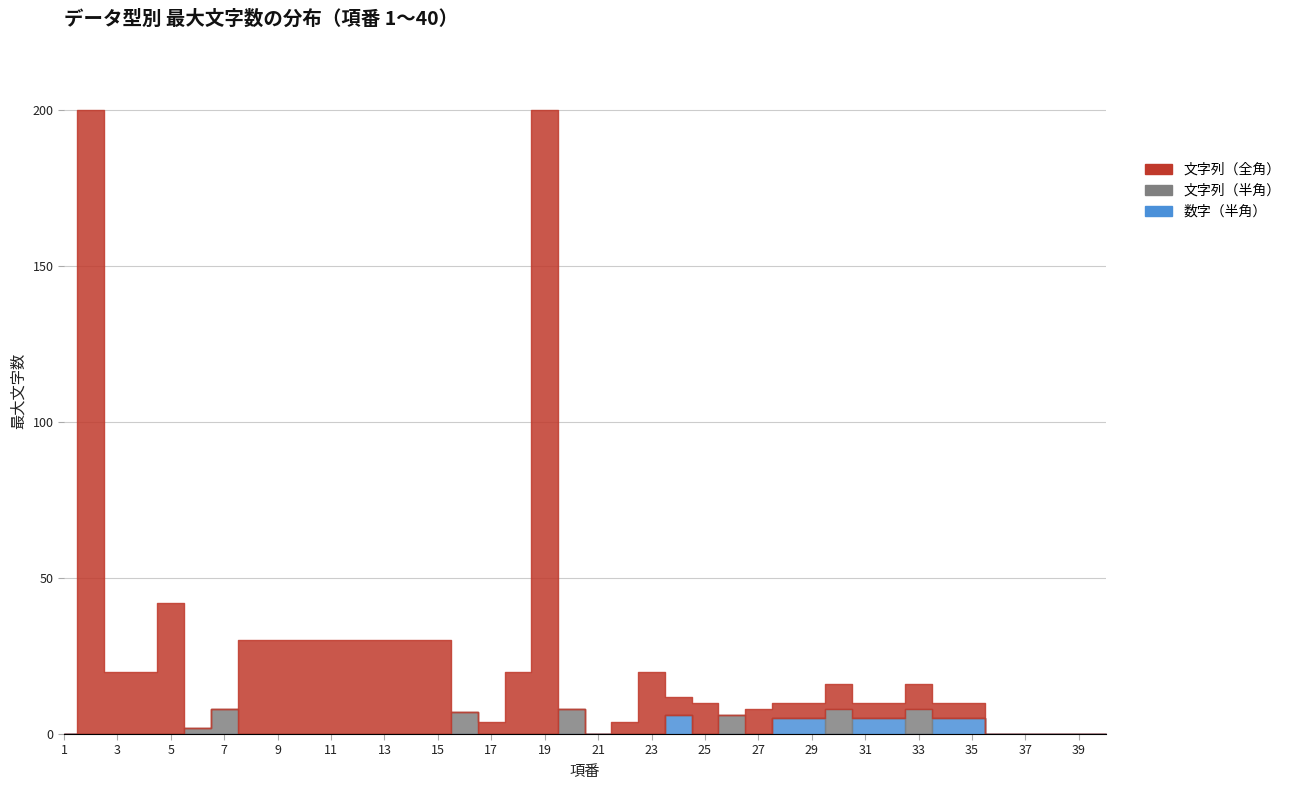

At which label does 文字列（半角） reach its minimum?

1